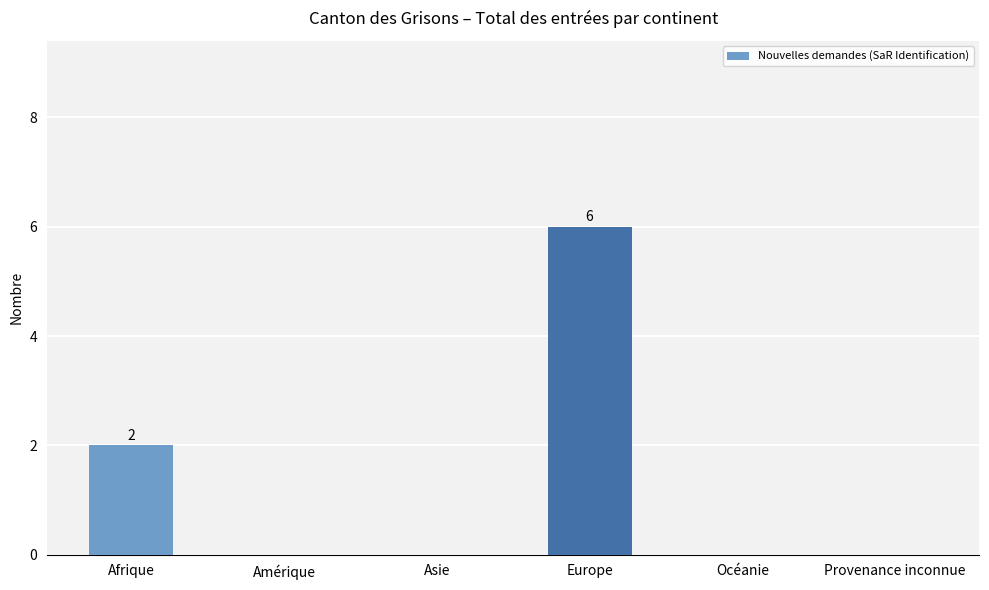

True or false: the data shows 2 at Afrique.

True